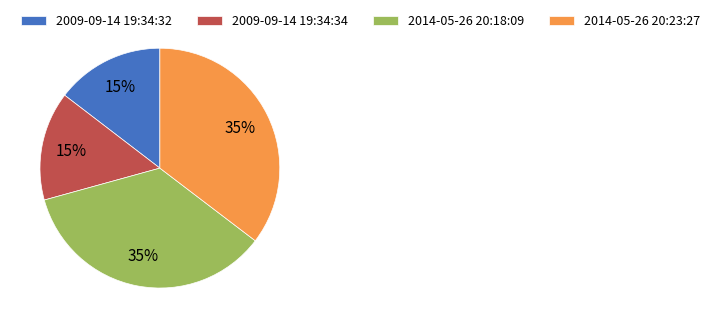

Does 2009-09-14 19:34:34 account for over 50% of the chart?

No